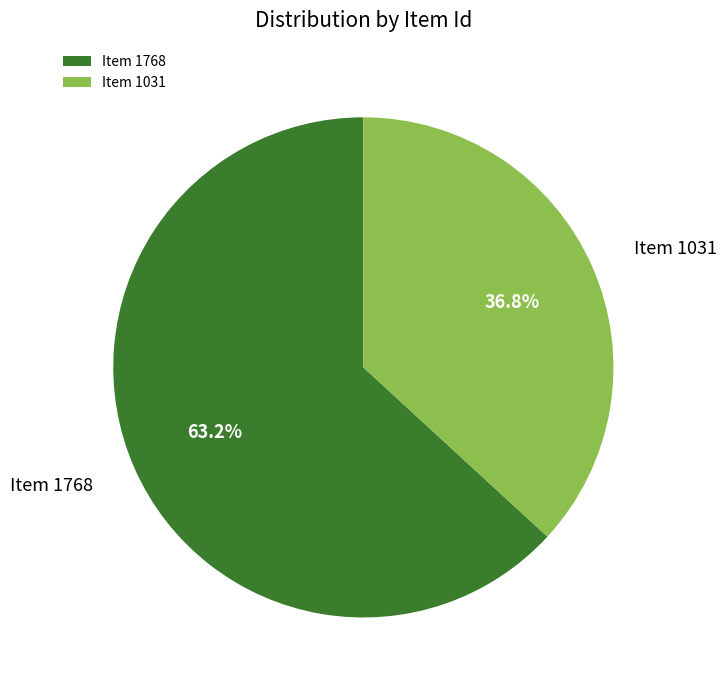

Is Item 1768 the majority of the pie?

Yes